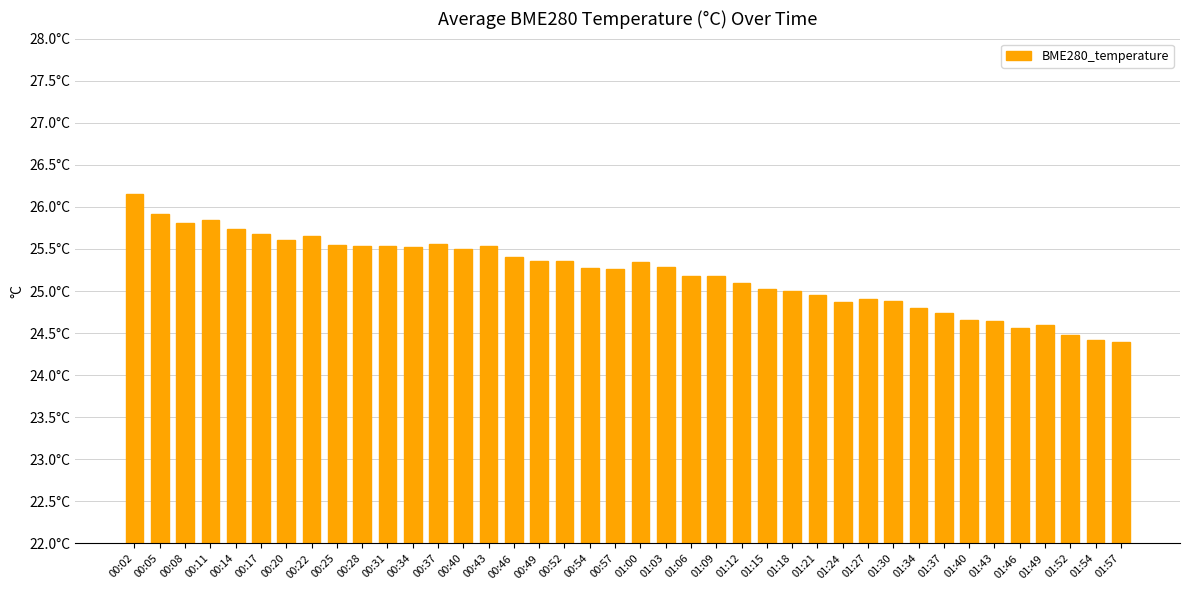

What is the value of the 14th bar from the left?

25.5